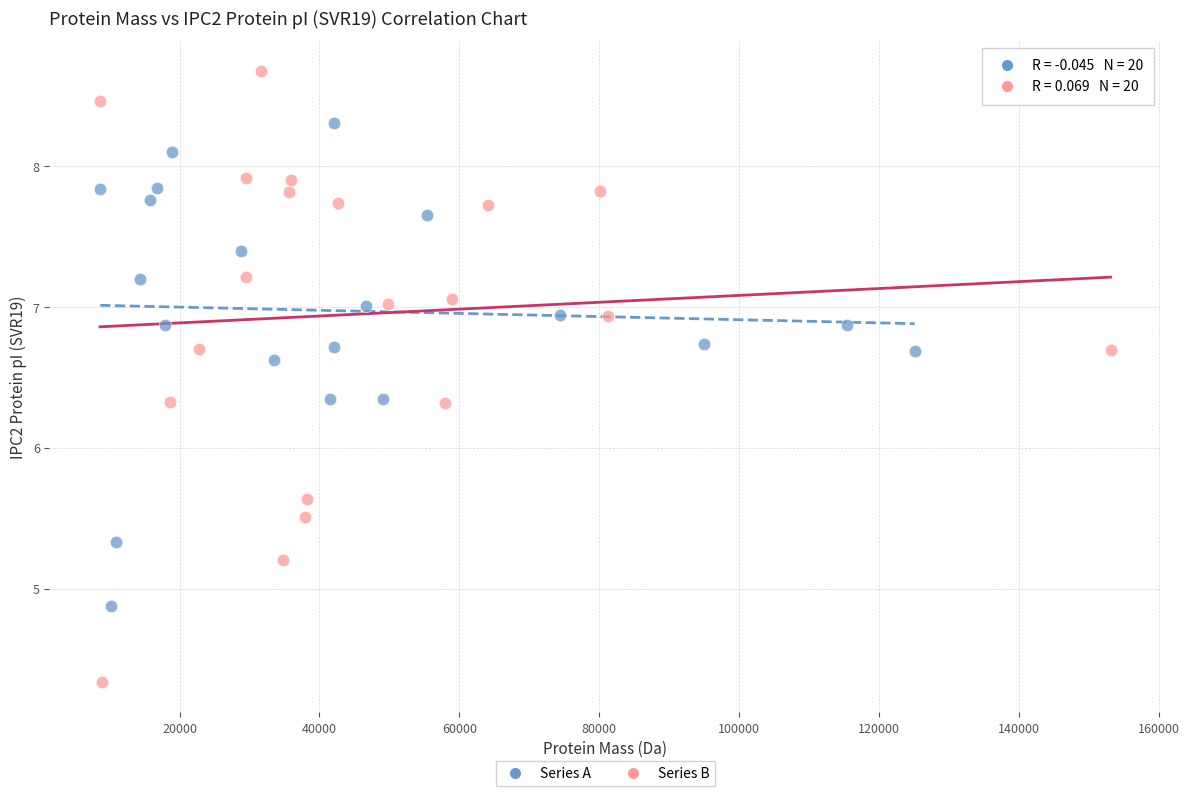

Which series has the largest Y range (max minus min)?

Series B